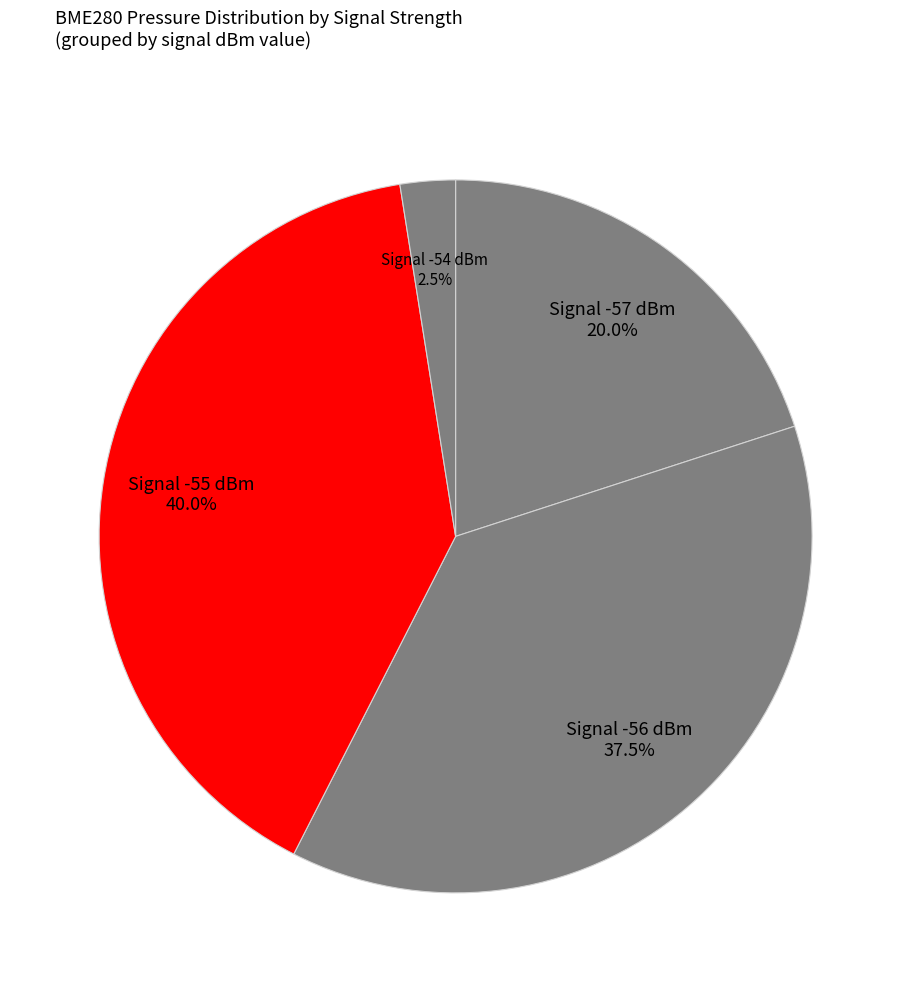

Is Signal -54 dBm the majority of the pie?

No